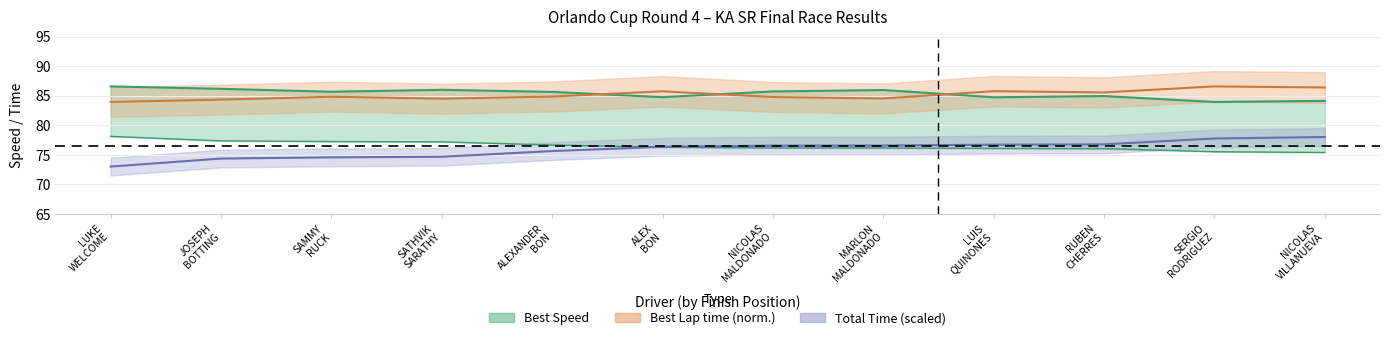

Where is Best Speed nearest to the value 85?

RUBEN CHERRES